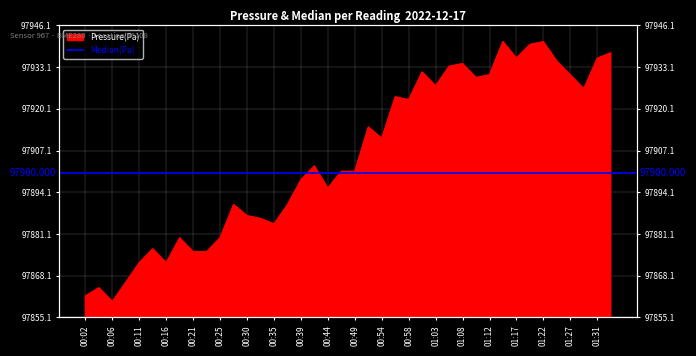

How many interior local valleys (lower than both neighbors) does the data have?

11